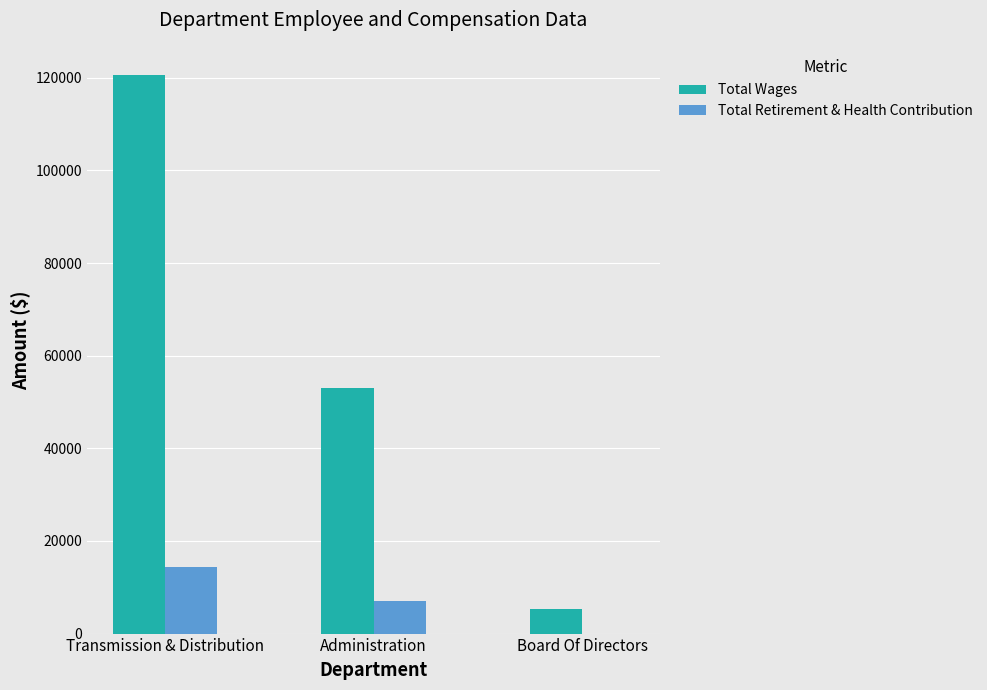

Reading right to left, what are all the values shown in this chart?

Total Wages: 5400	53029	120651
Total Retirement & Health Contribution: 0	7070	14431